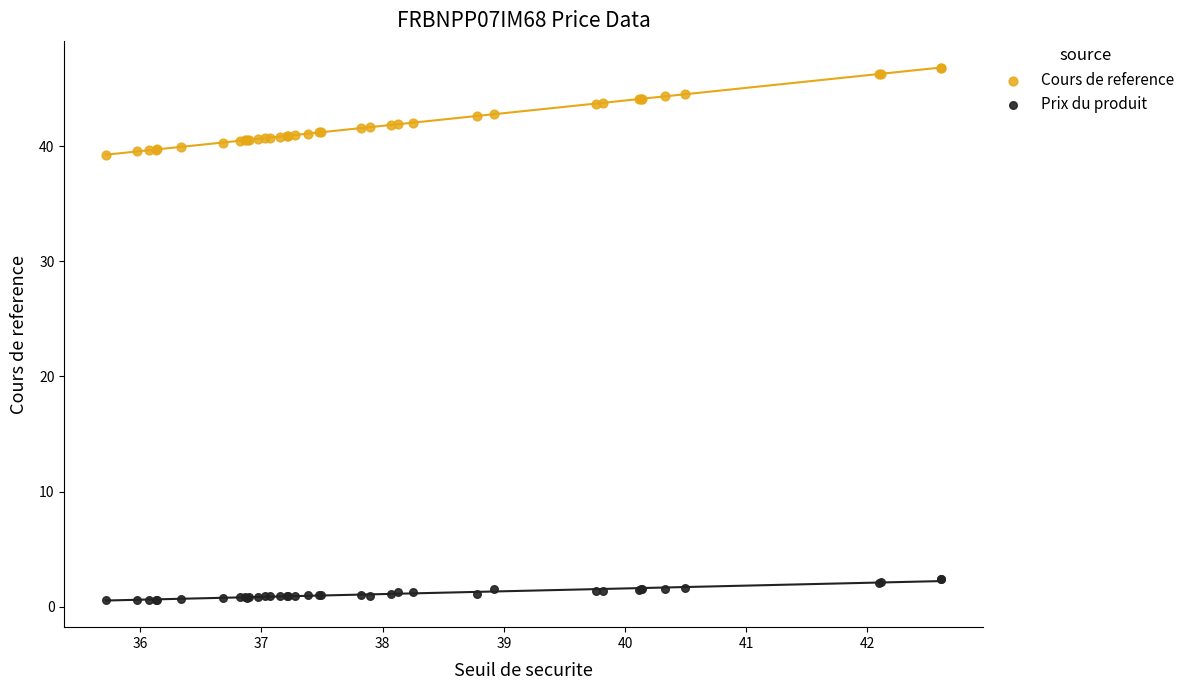

Which series has the largest Y range (max minus min)?

Cours de reference